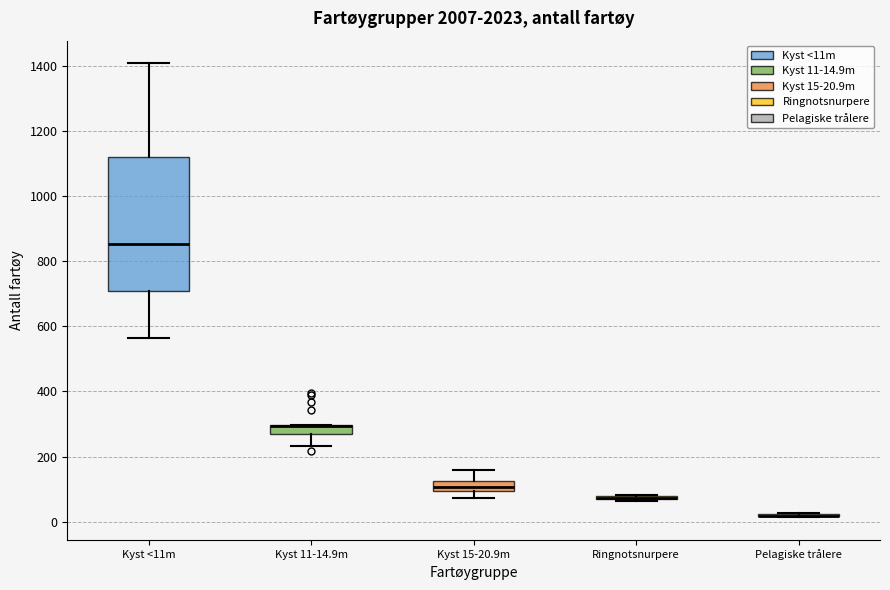

Which box is the tallest, from its lower edge to its upper edge?

Kyst <11m